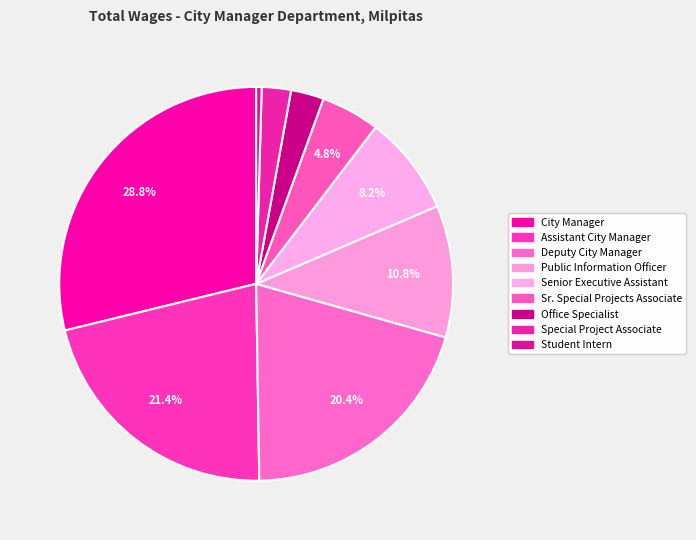

How many segments does this pie chart have?

9